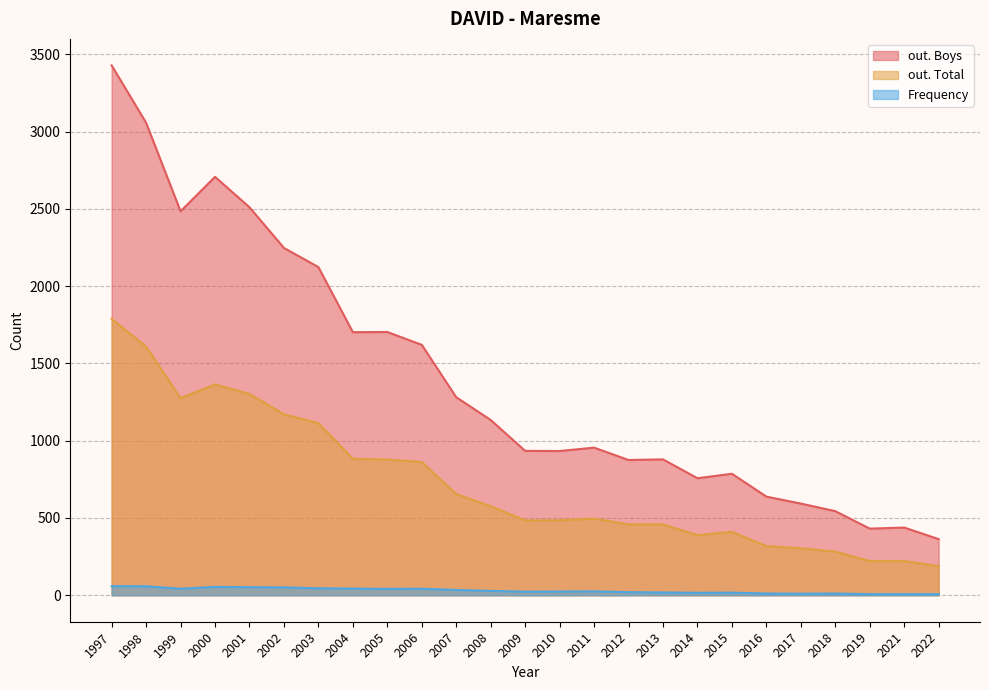

What are all the series names shown in the legend?

out. Boys, out. Total, Frequency